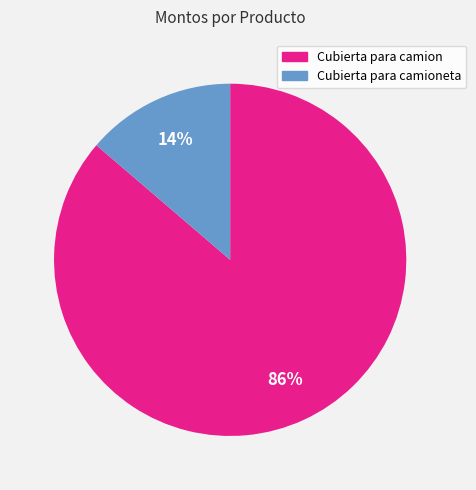

Which category accounts for the majority?

Cubierta para camion